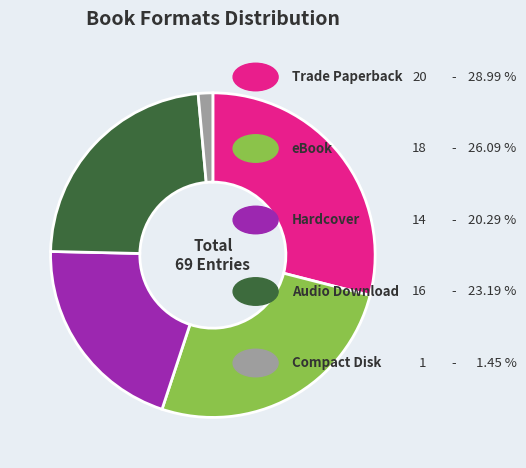

Is there a majority slice in this chart?

No